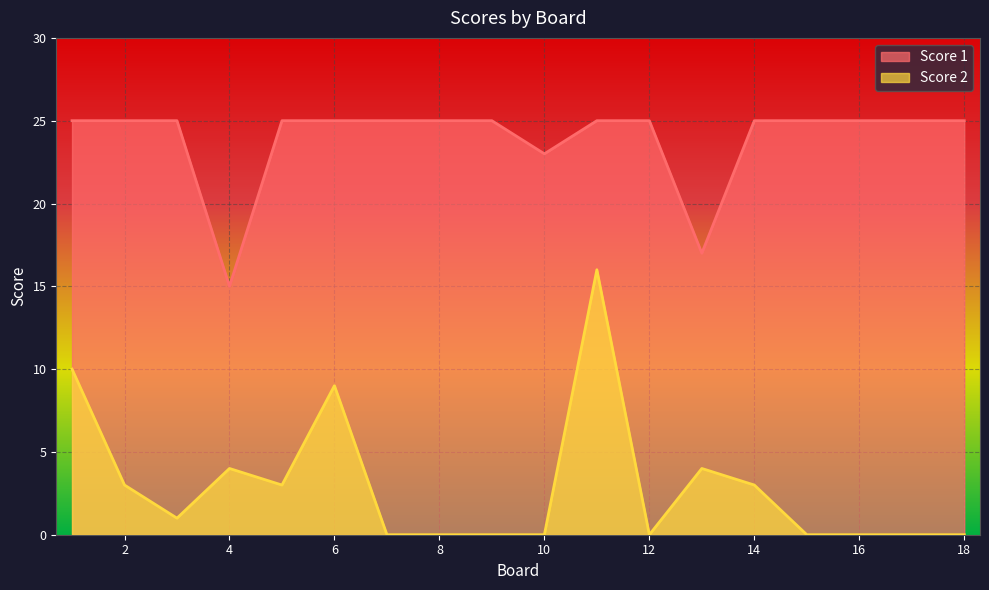

At 13, list the series in order from smallest to largest.

Score 2, Score 1